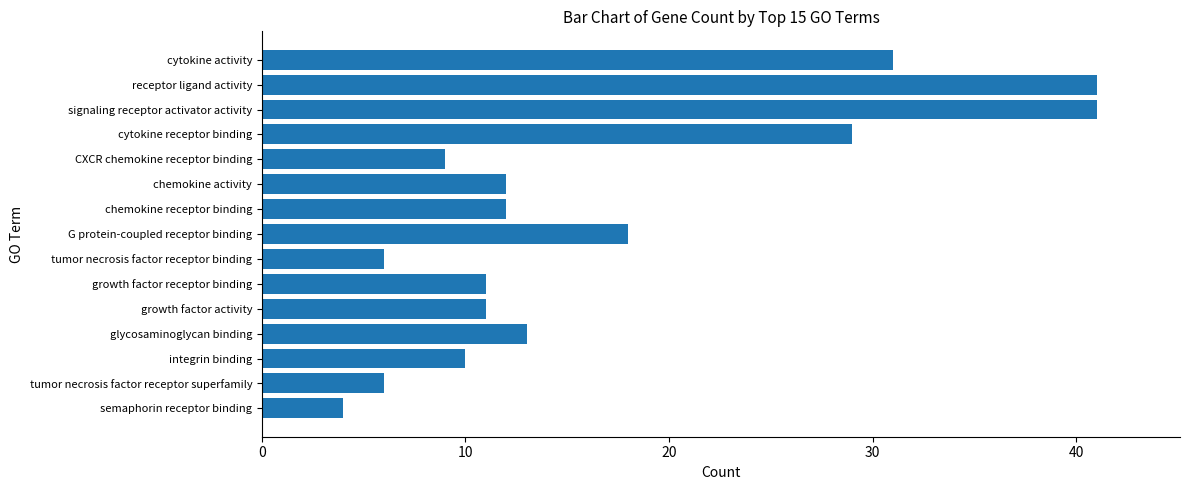

What is the difference between the second highest and second lowest values?

35